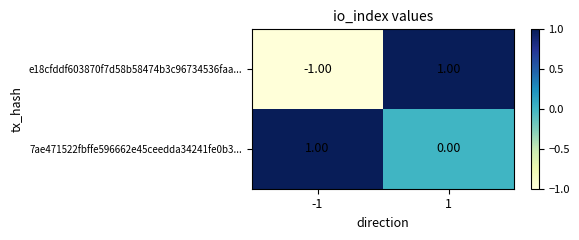

Between -1 and 1, which series saw the biggest shift?

e18cfddf603870f7d58b58474b3c96734536faa...